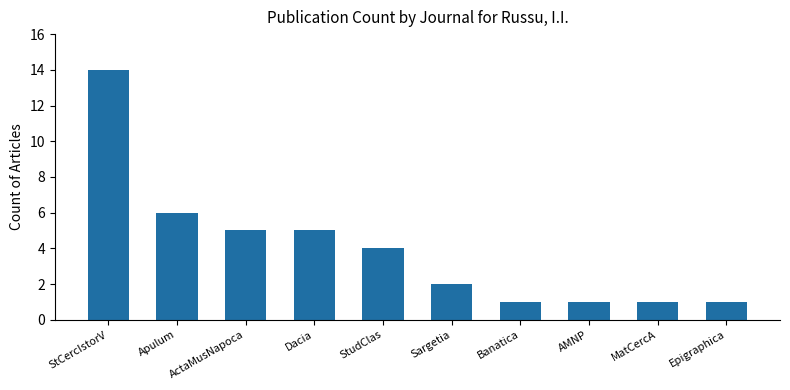

Reading left to right, extract all data points from this chart.

14	6	5	5	4	2	1	1	1	1